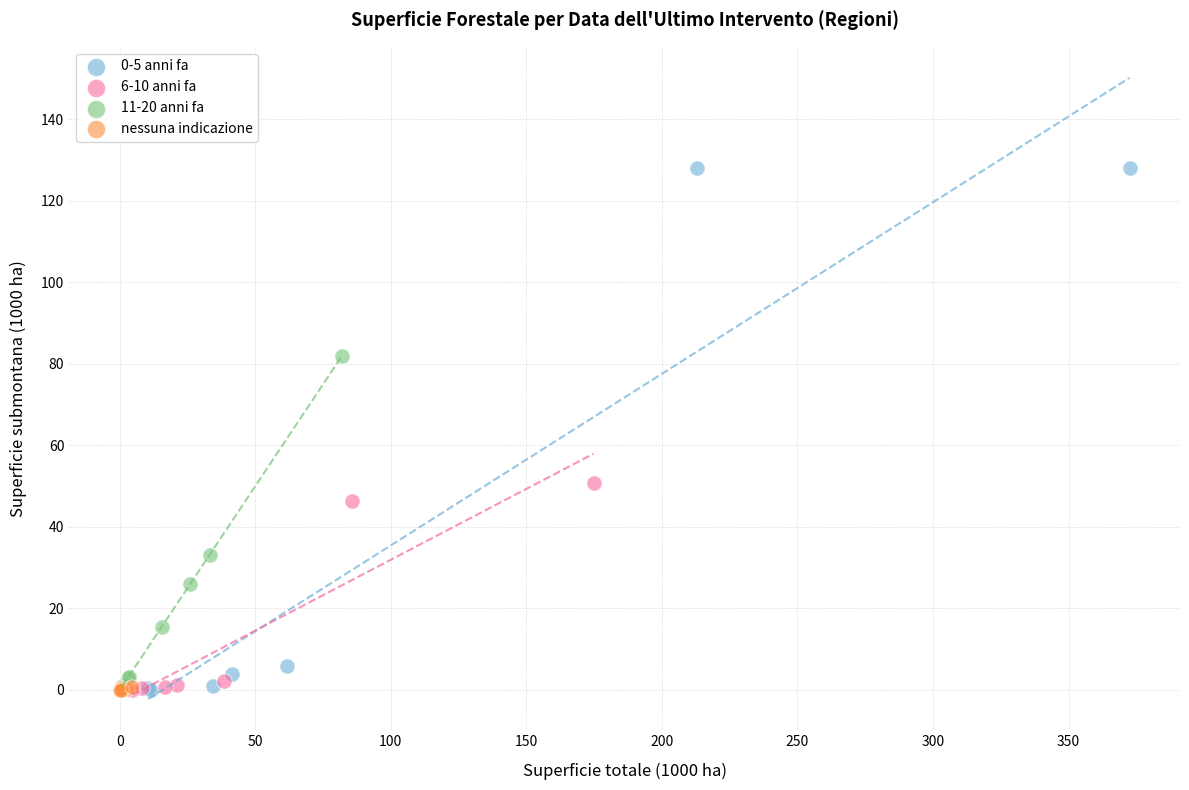

Which series has the largest Y range (max minus min)?

0-5 anni fa